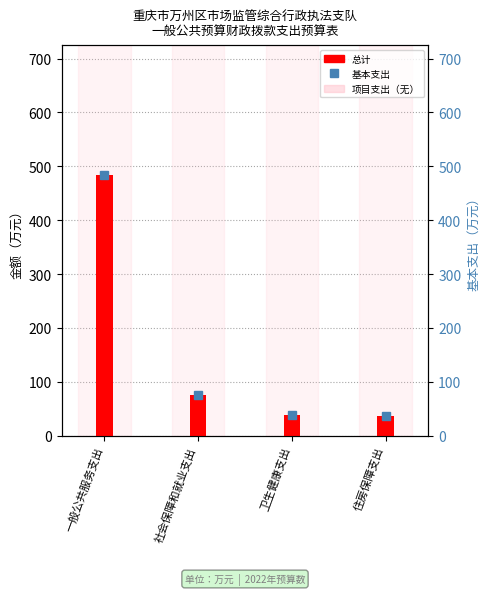

Is it true that 总计 equals 74.5 at 社会保障和就业支出?

True